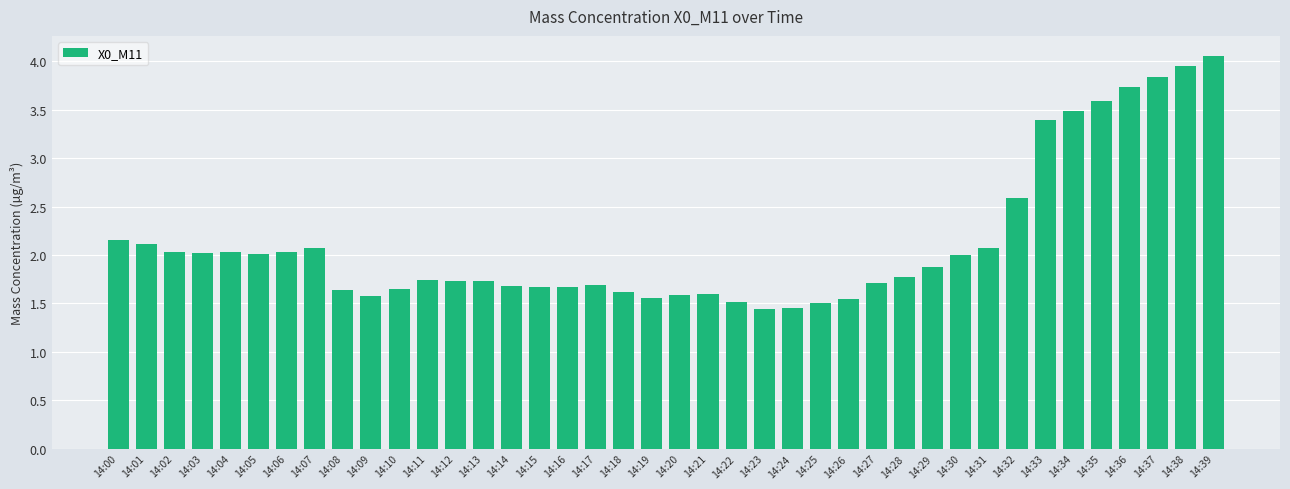

What is the value of the 31st bar from the left?

2.0